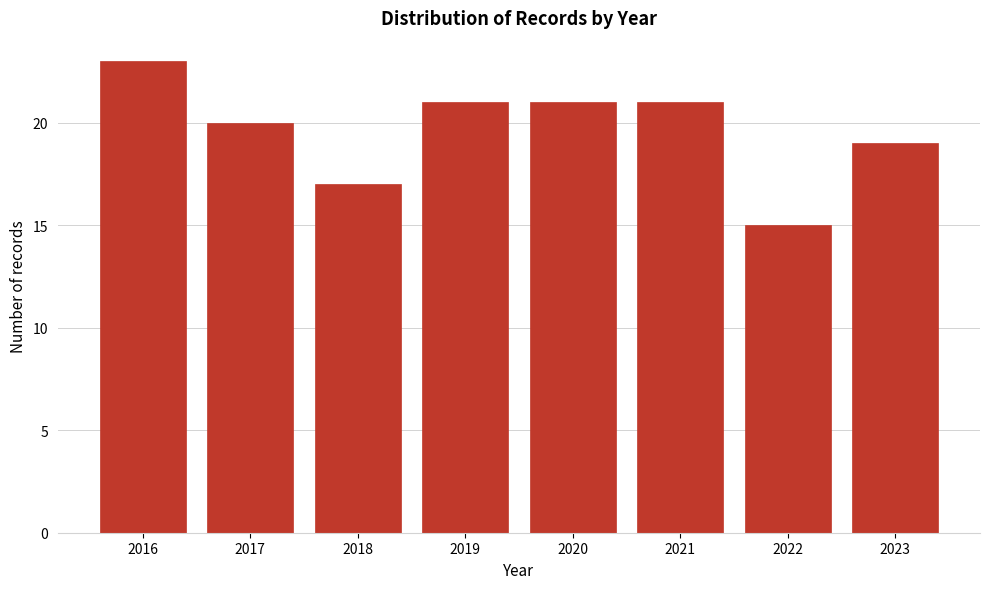

Reading left to right, extract all data points from this chart.

23	20	17	21	21	21	15	19